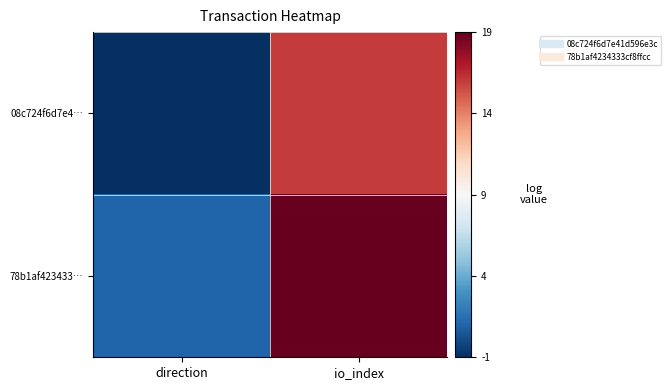

How many data points does each series have?

2